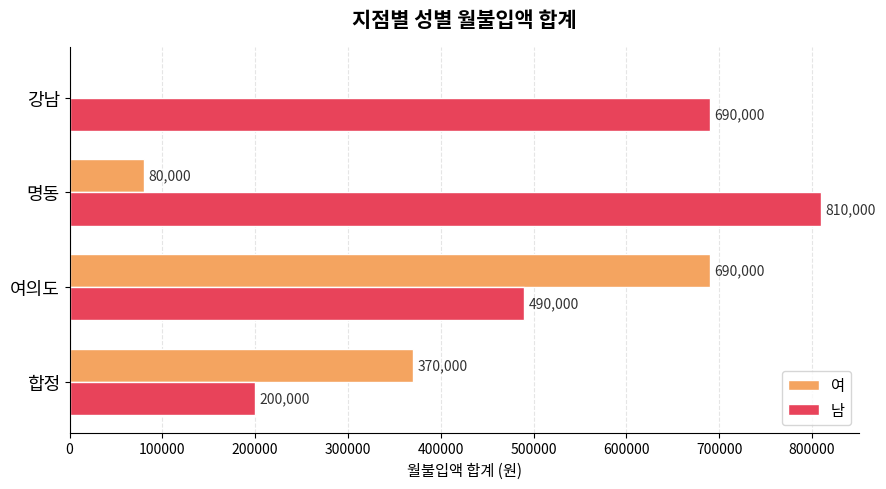

Is it true that 남 equals 190203 at 명동?

False